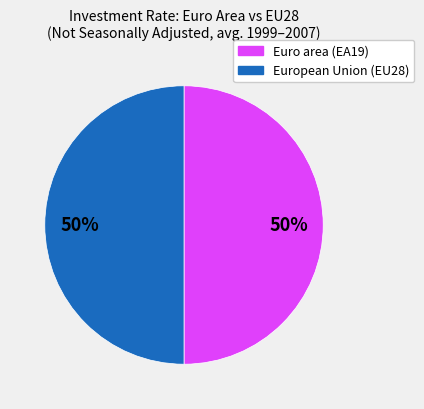

To the nearest percent, what is the average slice percentage?

50%